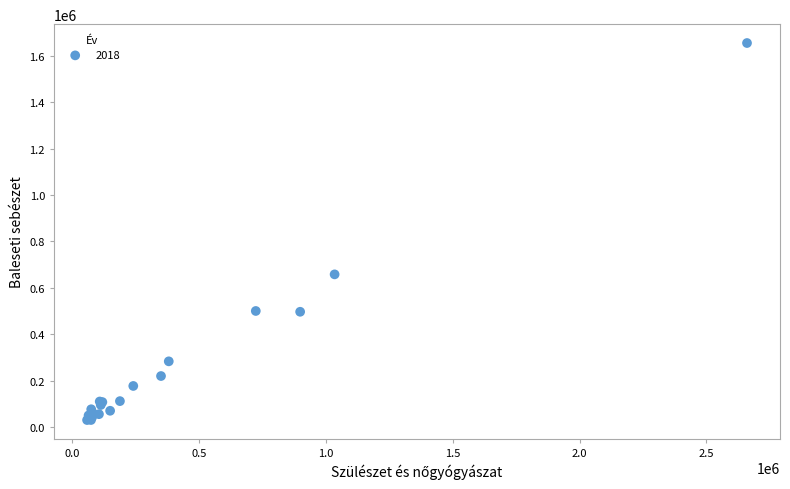

What Y value in the scatter plot is closest to 842397?

657802